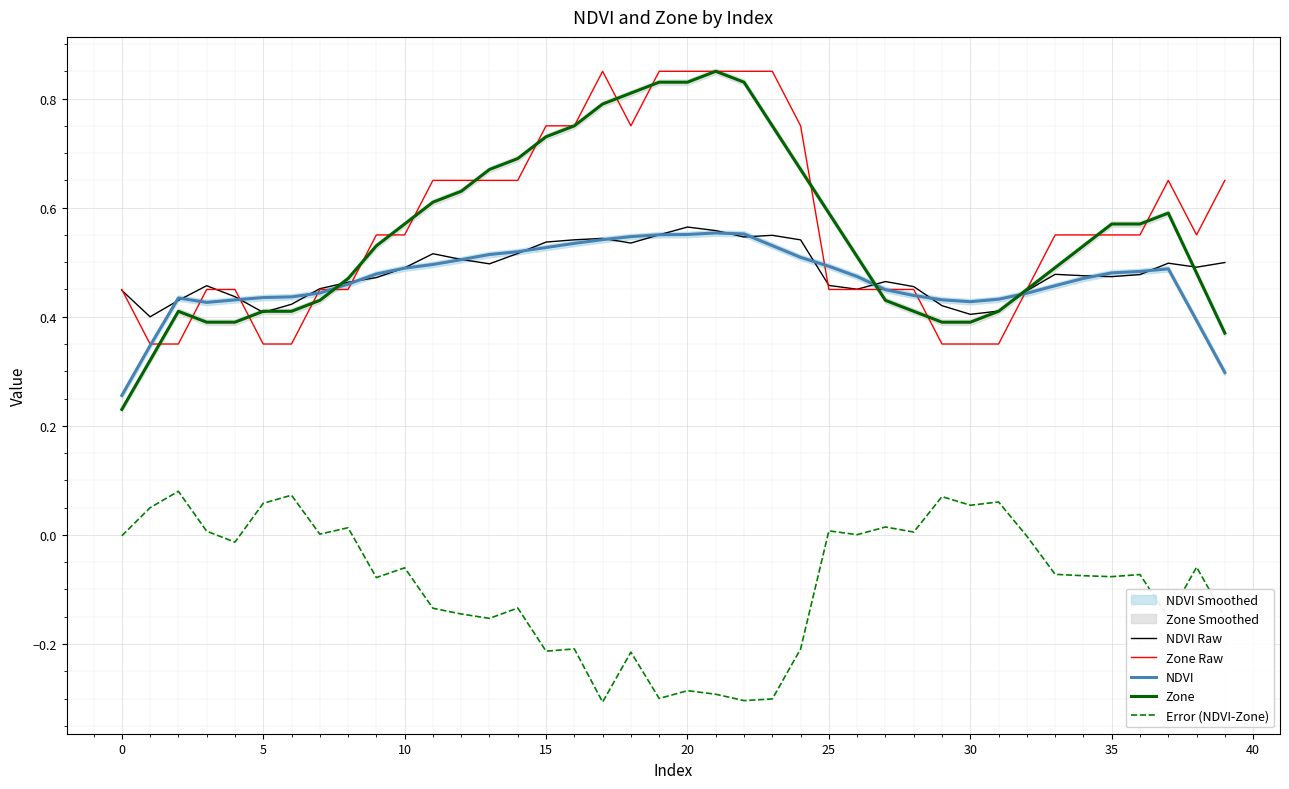

Which series has the largest range (max minus min)?

Zone